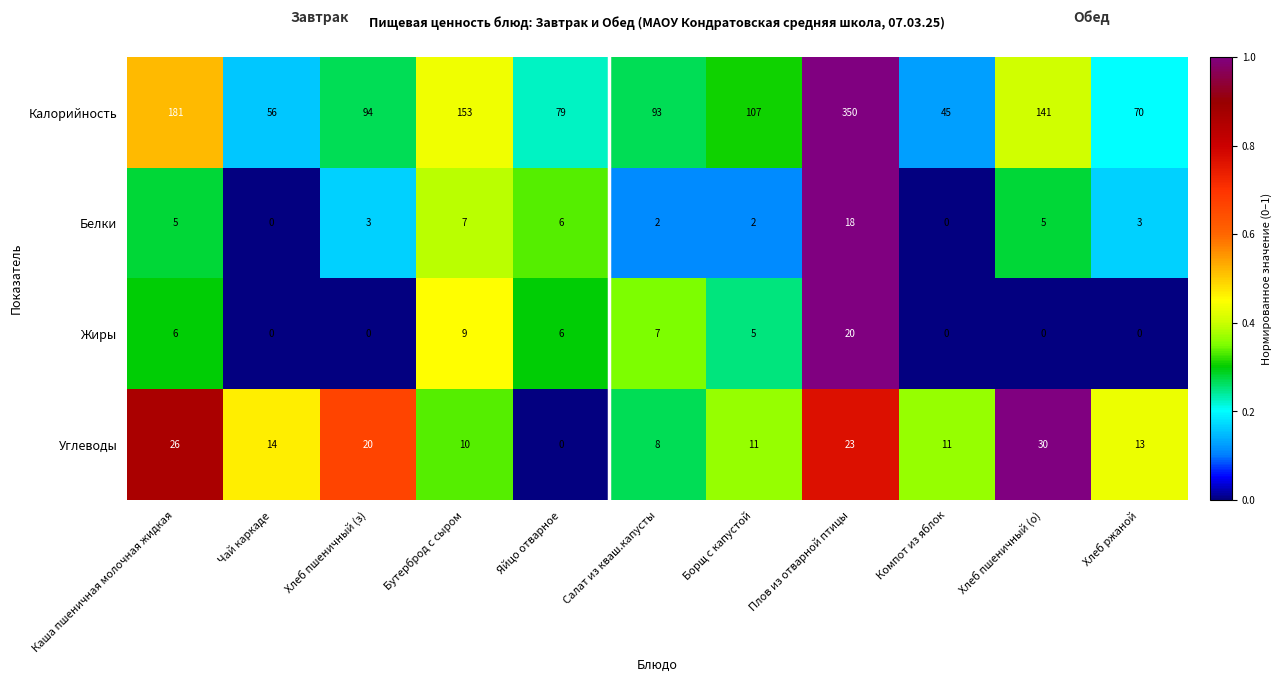

Which series has the widest spread of values?

Калорийность